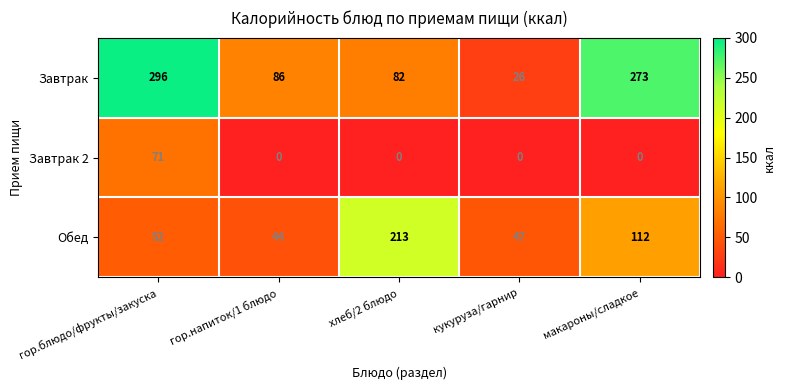

The Завтрак 2 series shows 0 at гор.напиток/1 блюдо. True or false?

True